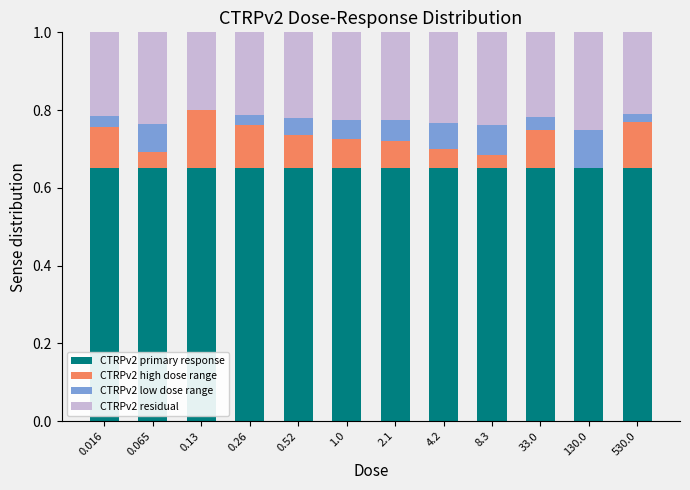

What are all the series names shown in the legend?

CTRPv2 primary response, CTRPv2 high dose range, CTRPv2 low dose range, CTRPv2 residual